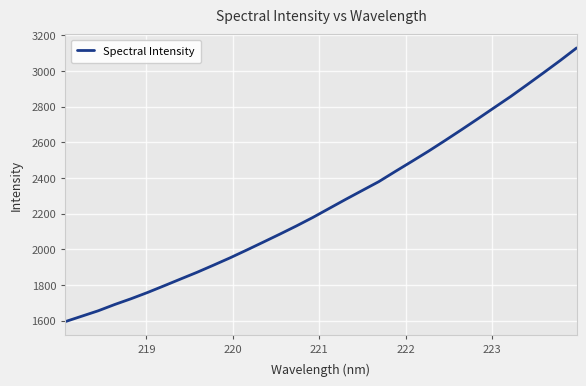

What is the greatest value displayed?

3128.7